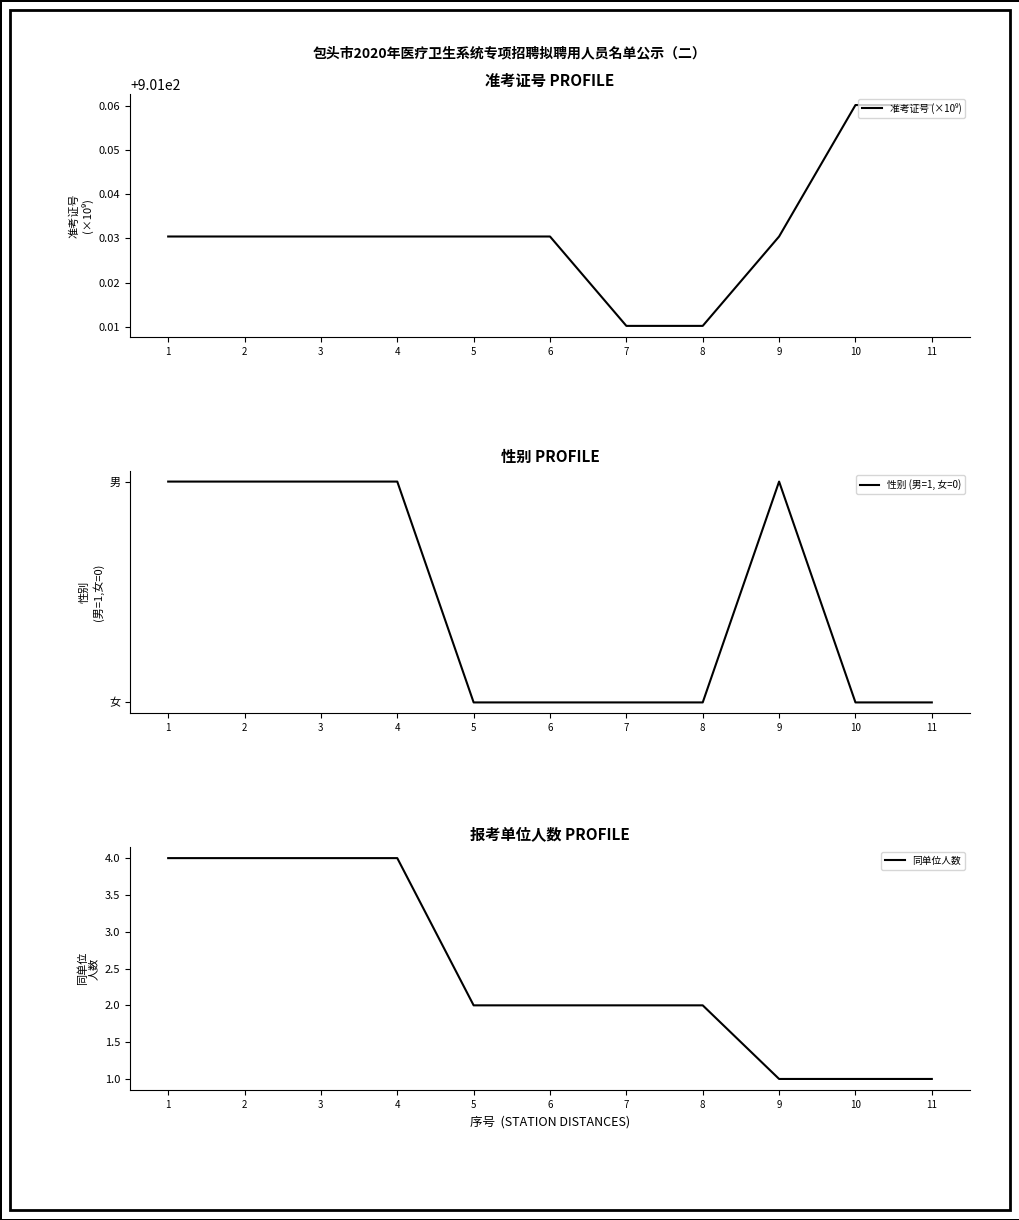

Which category has the highest value in the 准考证号 (×10⁹) series?

11